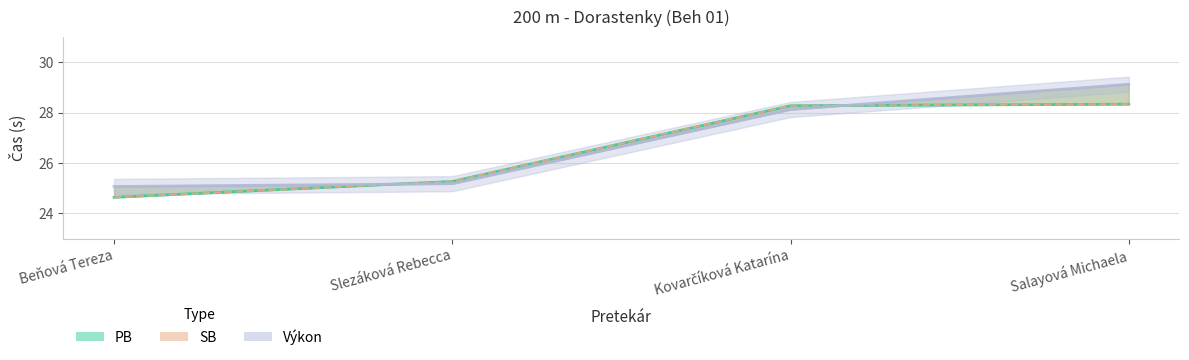

What are all the series names shown in the legend?

PB, SB, Výkon